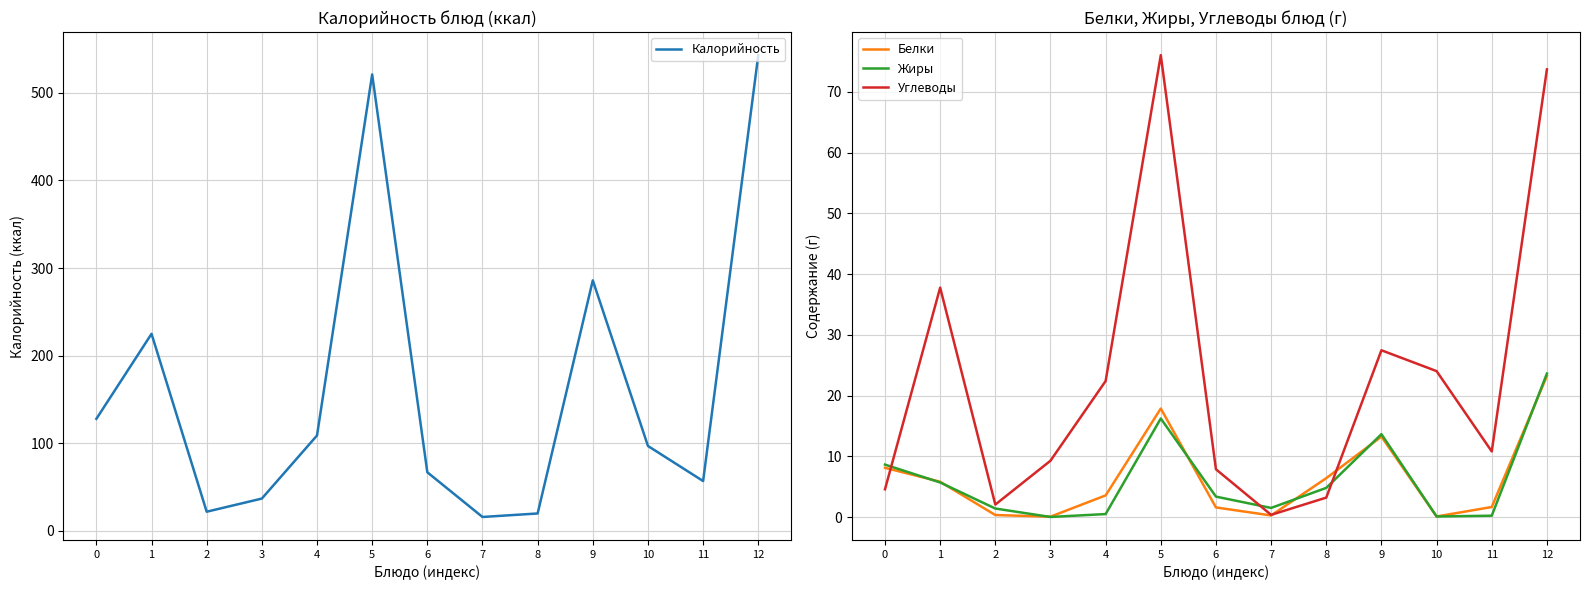

Reading left to right, list all the values displayed in this chart.

Калорийность: 128.0	225.0	22.0	37.0	109.0	521.0	67.0	16.0	20.0	286.0	97.0	57.0	543.0
Белки: 8.1	5.8	0.3	0.1	3.6	17.9	1.6	0.3	6.4	13.2	0.1	1.6	23.2
Жиры: 8.6	5.7	1.4	0.0	0.5	16.2	3.4	1.5	4.8	13.6	0.1	0.2	23.6
Углеводы: 4.6	37.8	2.0	9.3	22.4	76.0	7.9	0.4	3.2	27.4	24.0	10.8	73.7